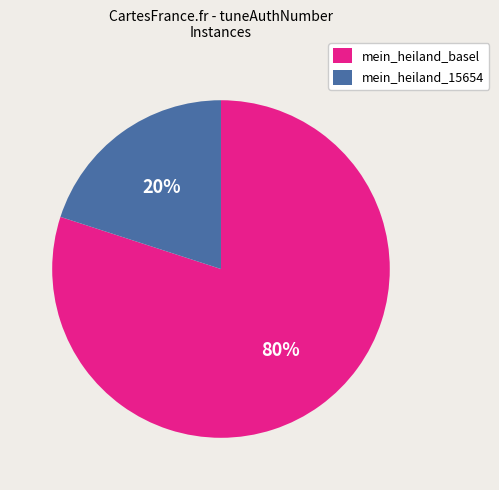

How many segments does this pie chart have?

2